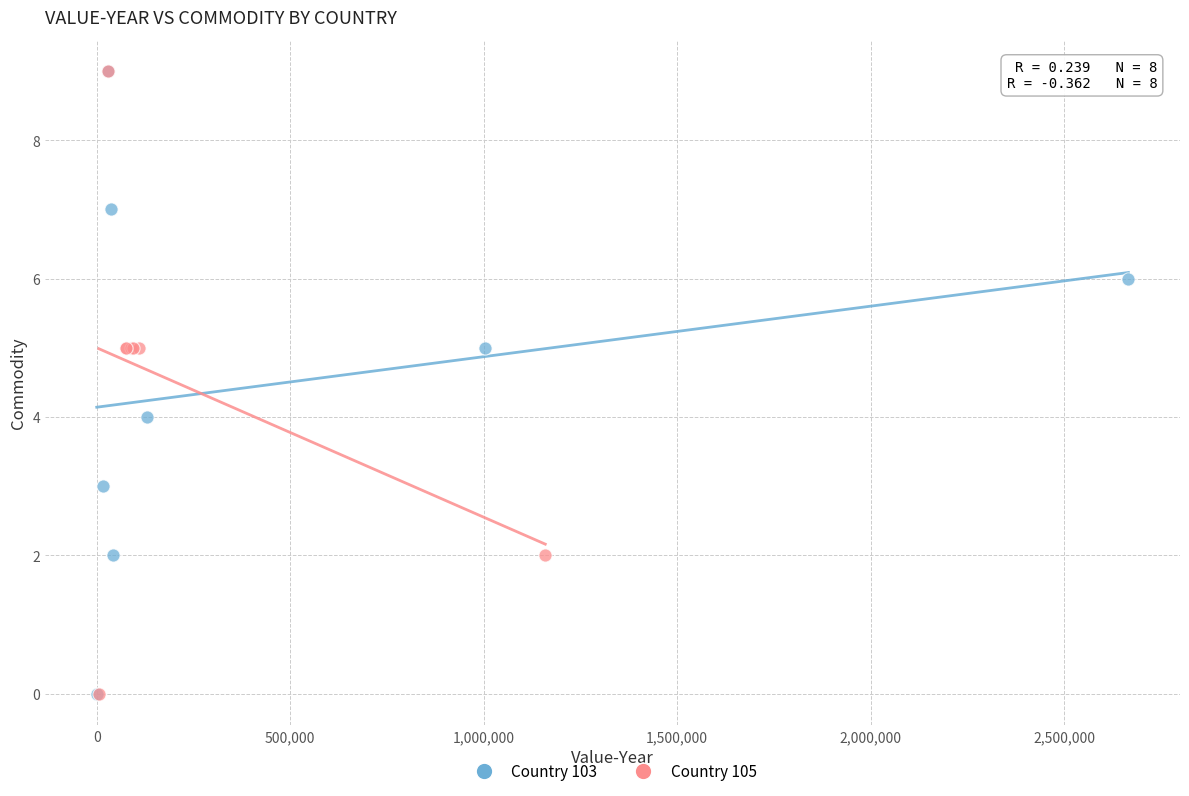

What are all the series names shown in the legend?

Country 103, Country 105